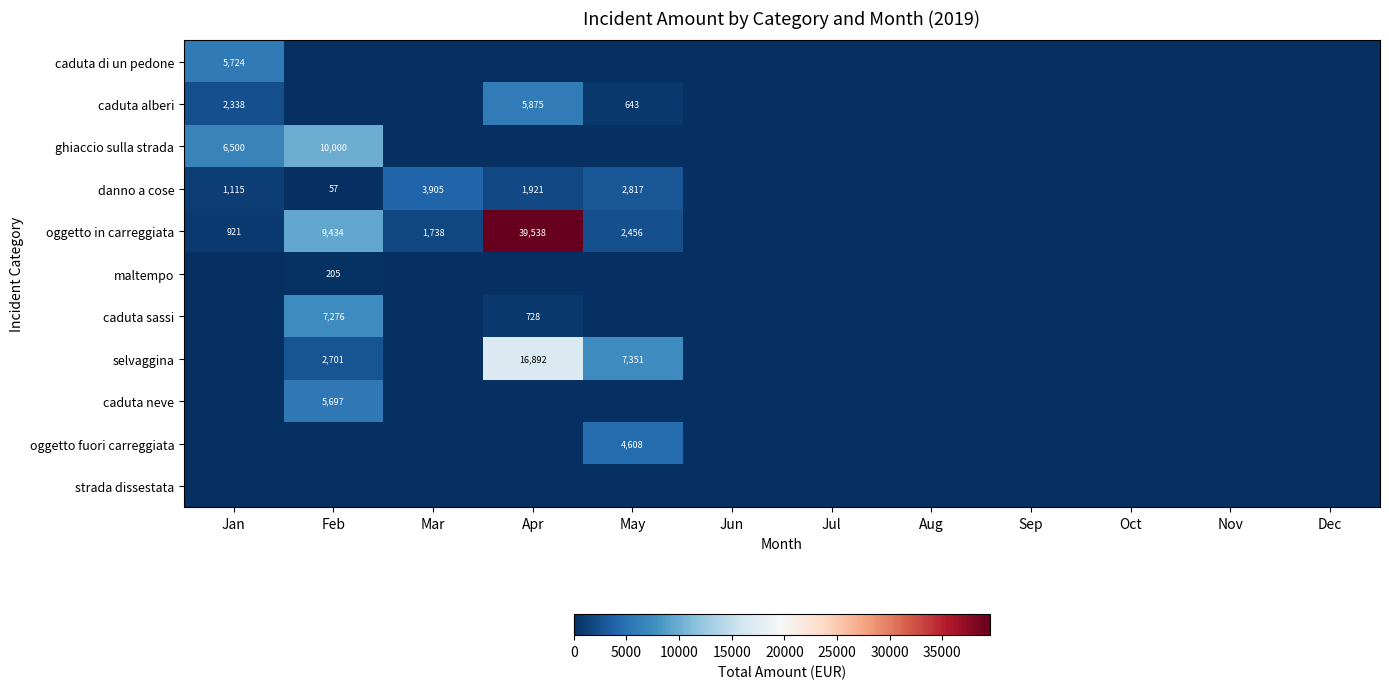

Is it true that caduta alberi equals -2699.3 at Sep?

False